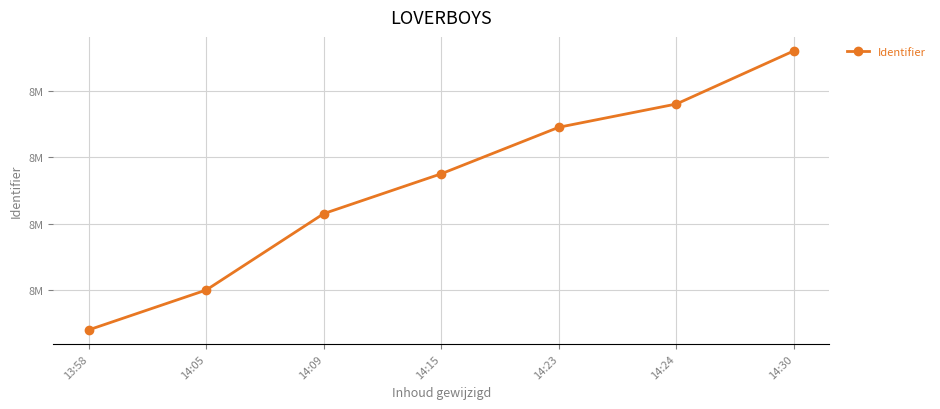

Where is the data nearest to the value 8191730?

14:15